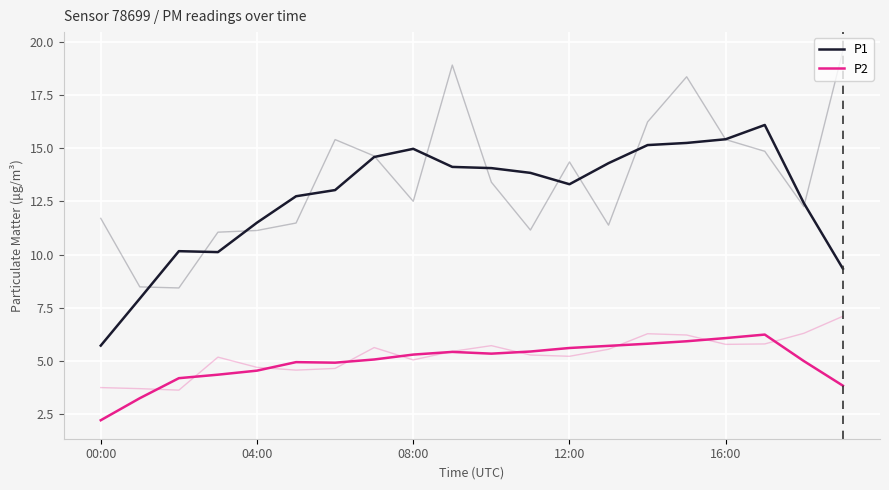

What is the label of the 13th point from the left?

12:00